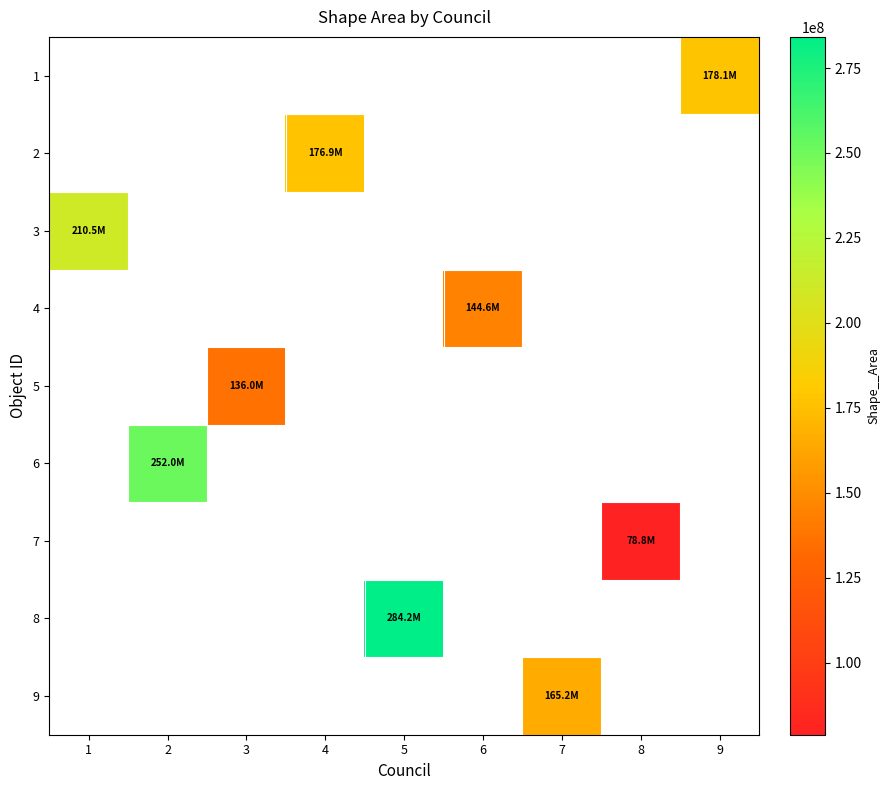

Which series has the largest range (max minus min)?

3